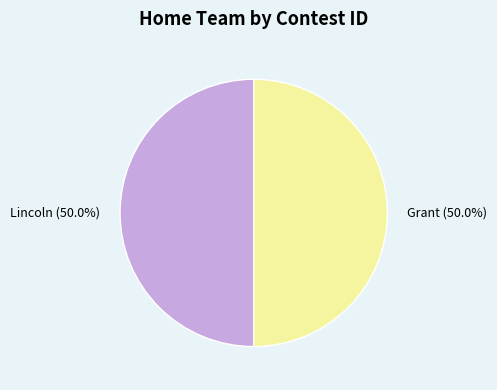

What percentage is the Grant slice, to the nearest percent?

50%